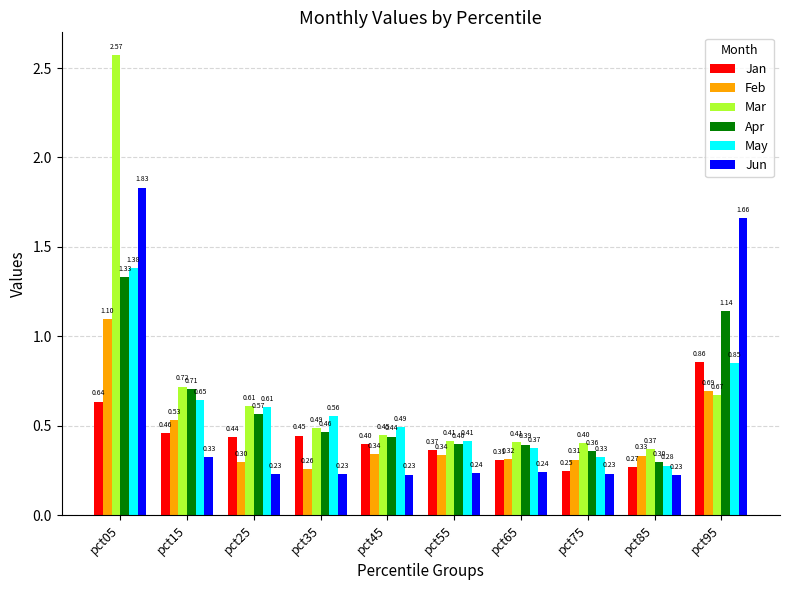

List the labels in order of Jan value, largest first.

pct95, pct05, pct15, pct35, pct25, pct45, pct55, pct65, pct85, pct75